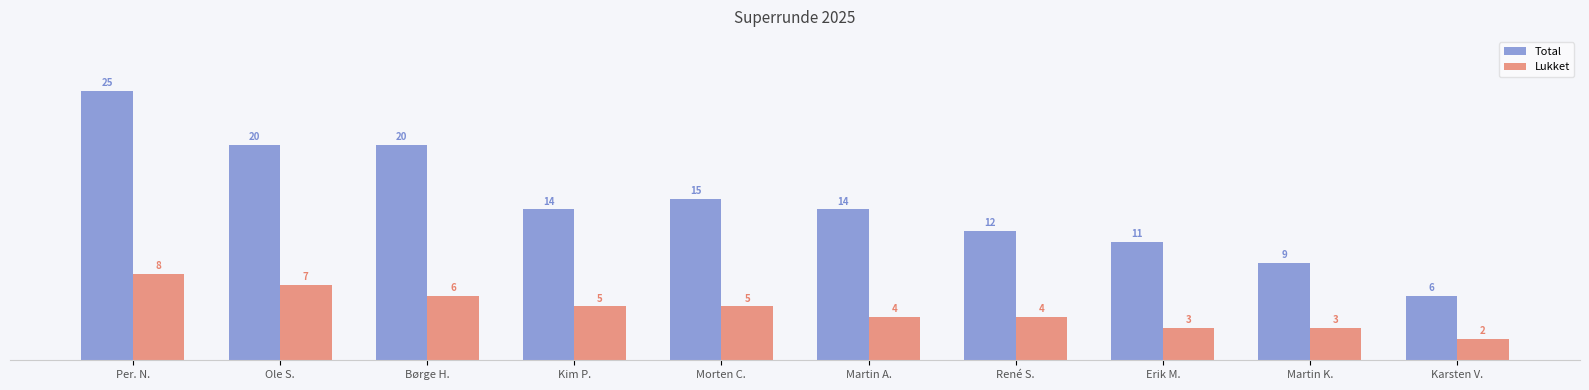

What is the value of the Lukket bar at the 7th from the left?

4